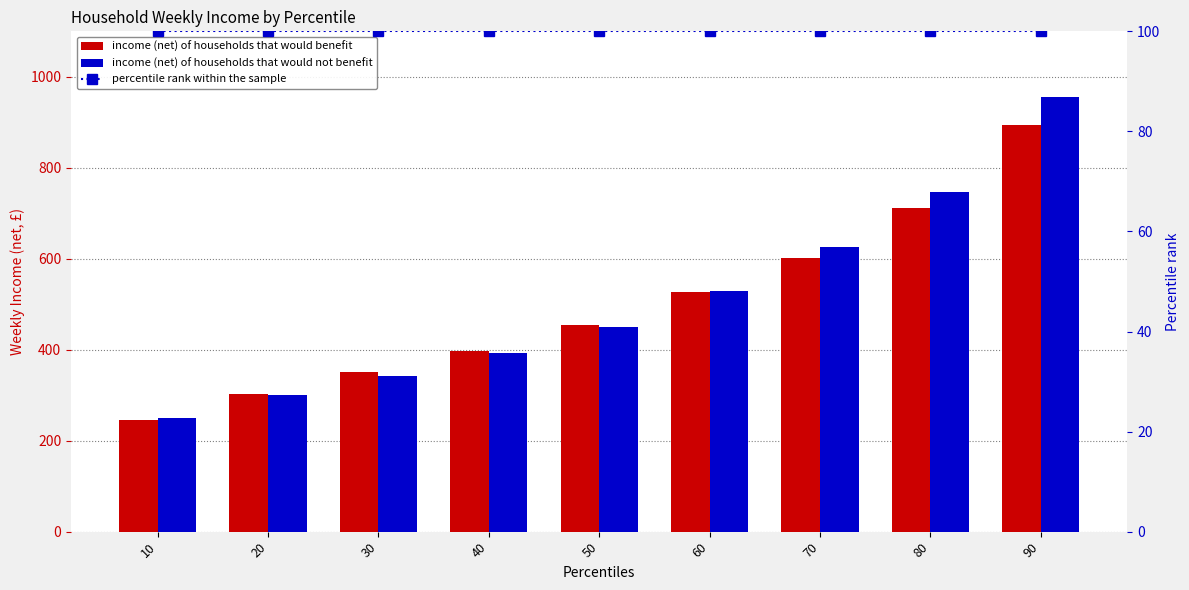

What is the difference between the income (net) of households that would not benefit values at 30 and 50?

107.2